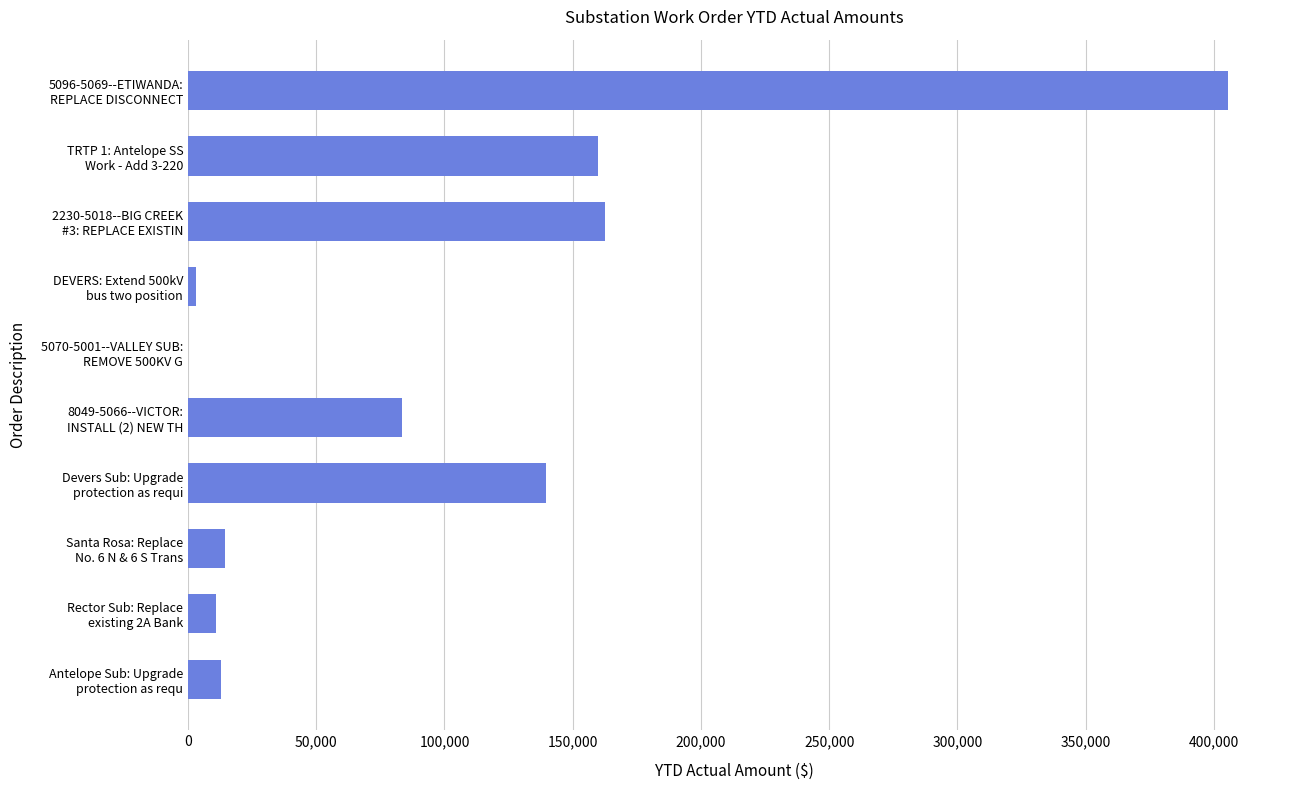

How many data points are above 83551?

5